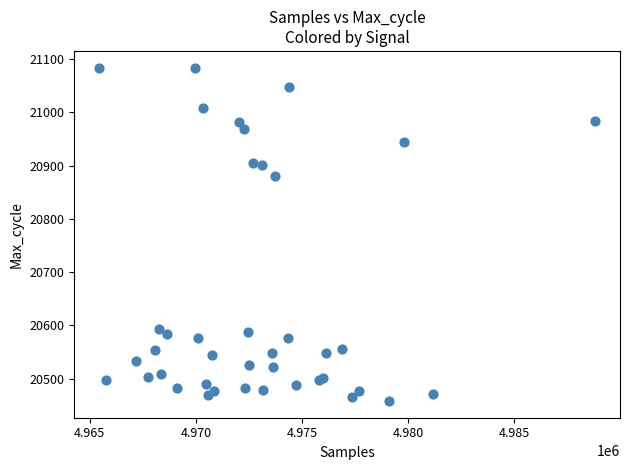

What Y value in the scatter plot is closest to 20771?

20880